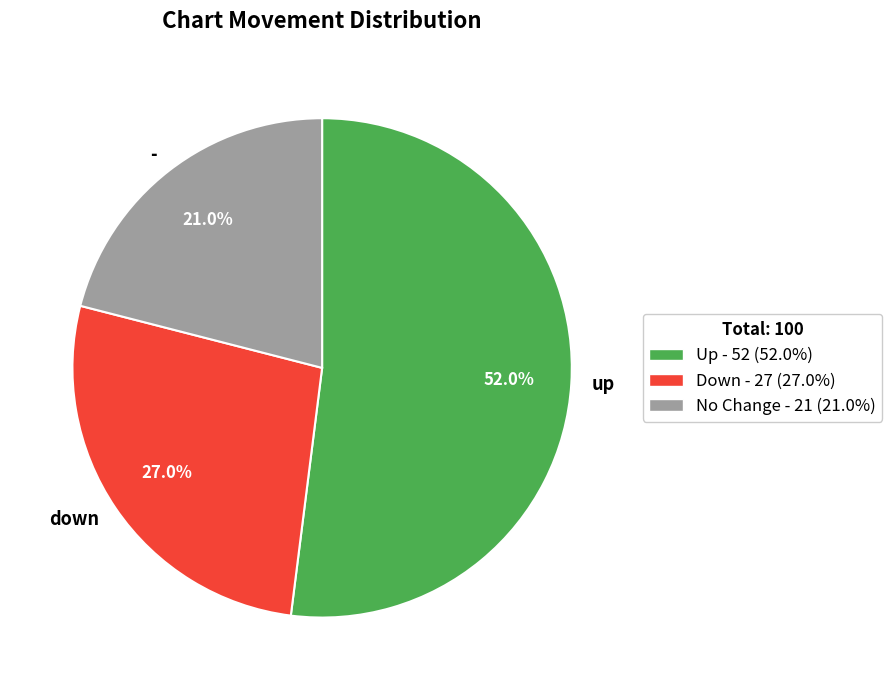

To the nearest percent, what is the difference between the up and down slice percentages?

25%